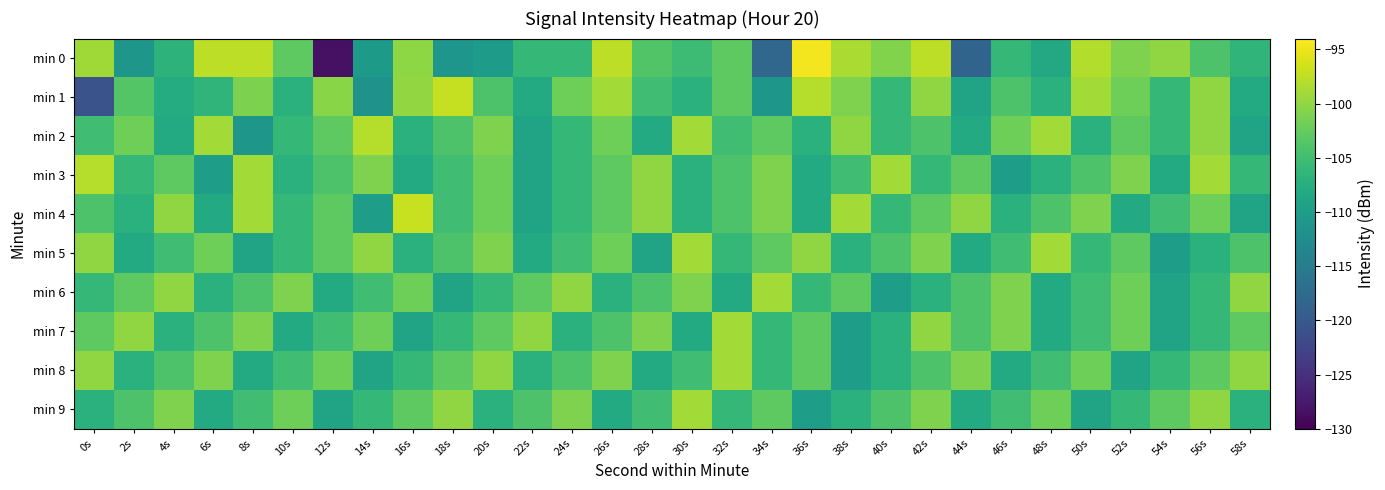

Which series has the largest range (max minus min)?

min 0